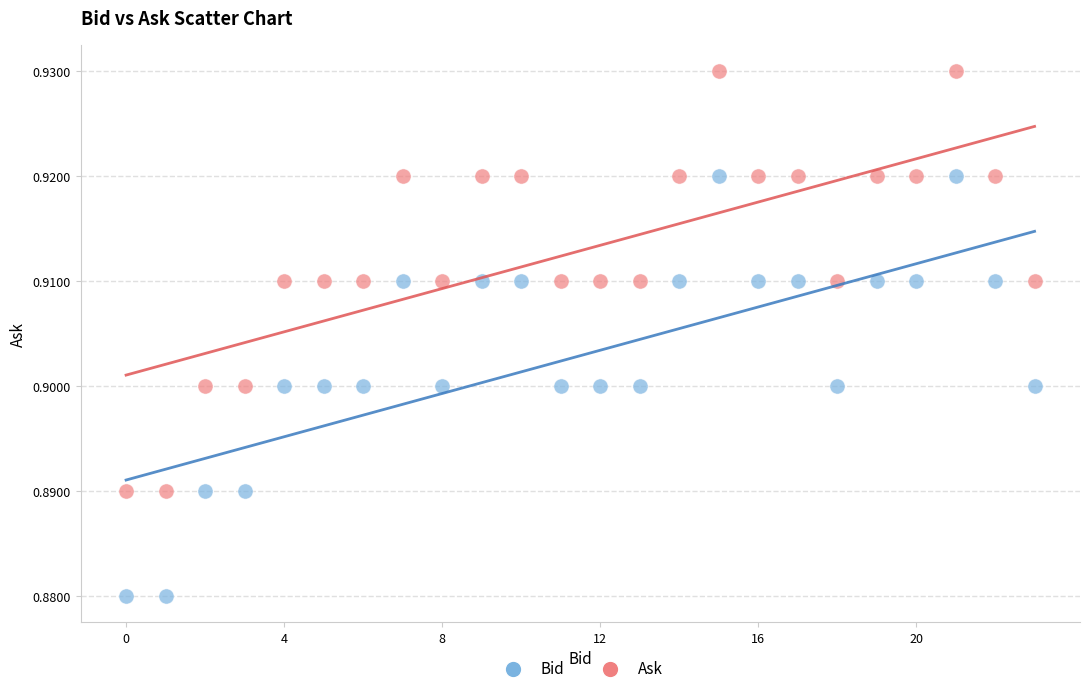

Which series reaches the minimum Y coordinate?

Bid